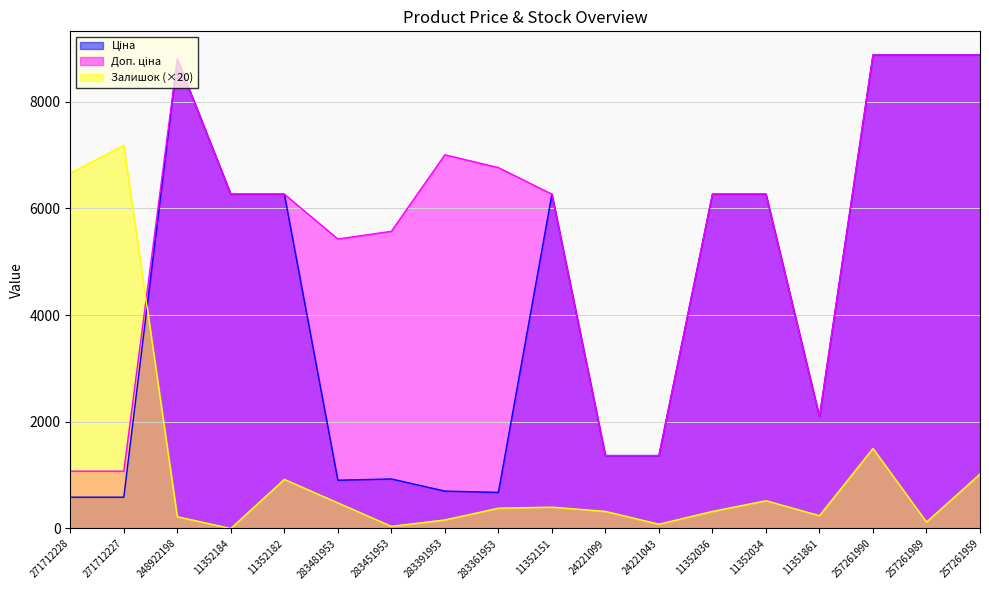

Where is Доп. ціна nearest to the value 4974?

283481953